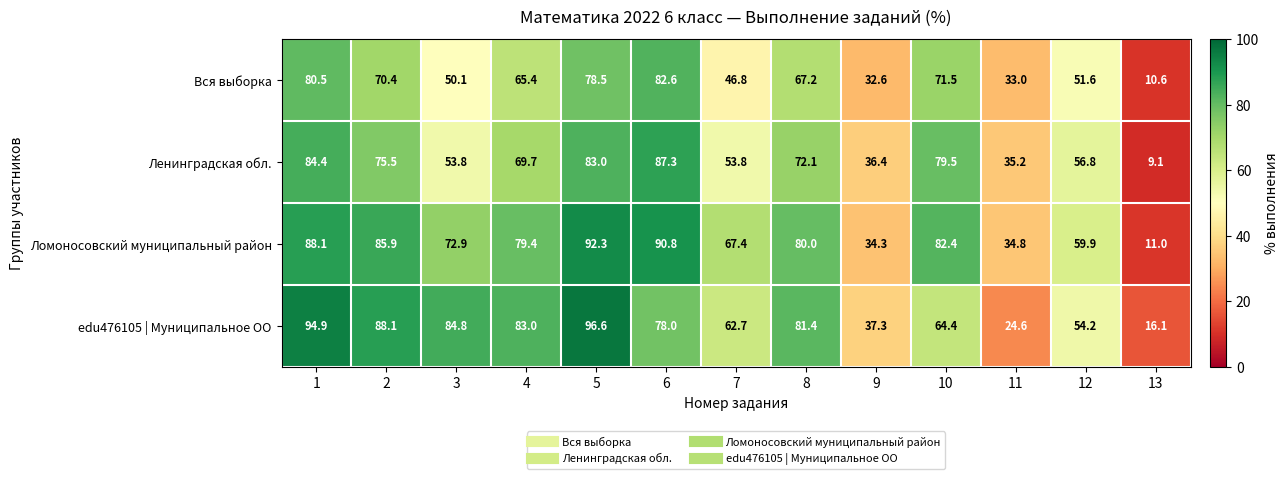

At 3, list the series in order from smallest to largest.

Вся выборка, Ленинградская обл., Ломоносовский муниципальный район, edu476105 | Муниципальное ОО